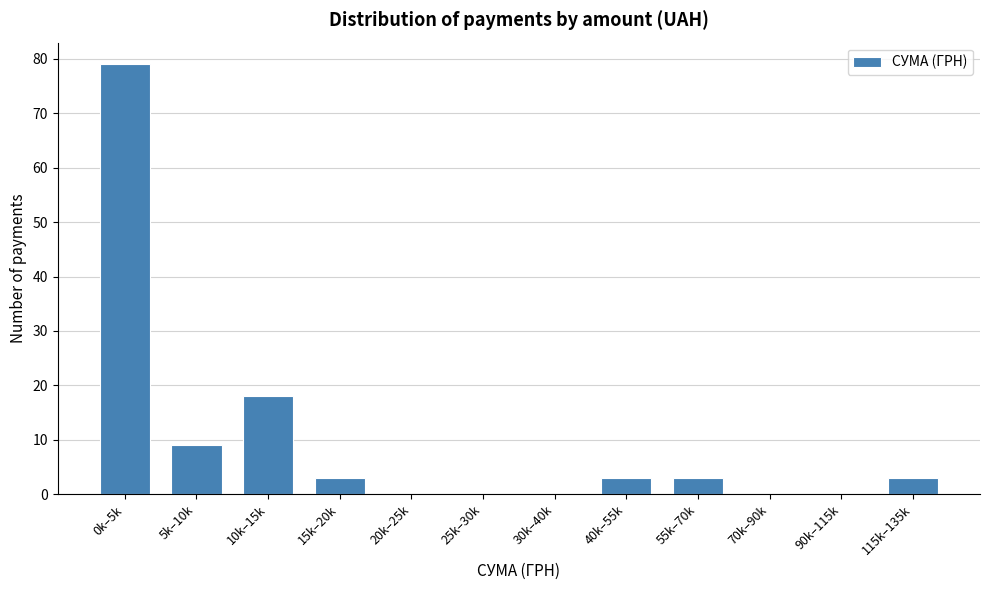

Reading right to left, transcribe all the data shown in this chart.

115k–135k=3	90k–115k=0	70k–90k=0	55k–70k=3	40k–55k=3	30k–40k=0	25k–30k=0	20k–25k=0	15k–20k=3	10k–15k=18	5k–10k=9	0k–5k=79